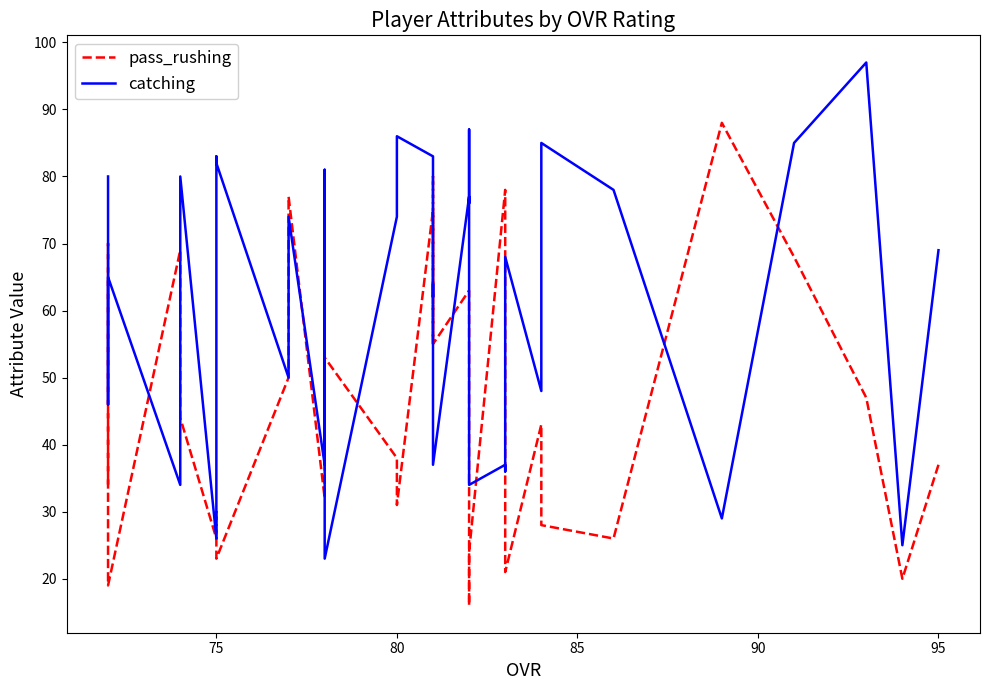

Is this an area chart (filled region under the line)?

No